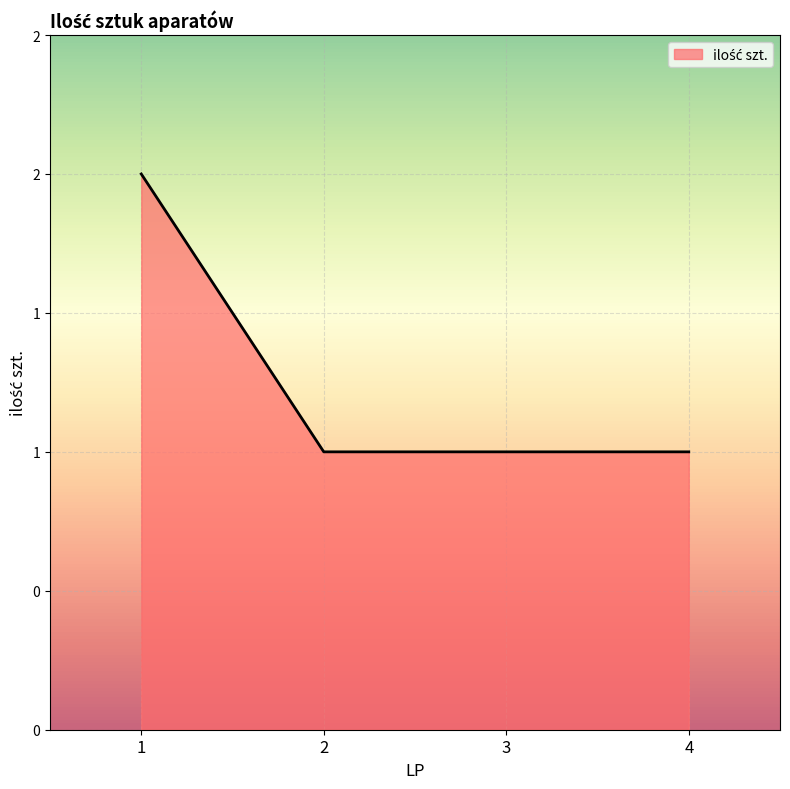

What is the value of the 2nd point from the left?

1